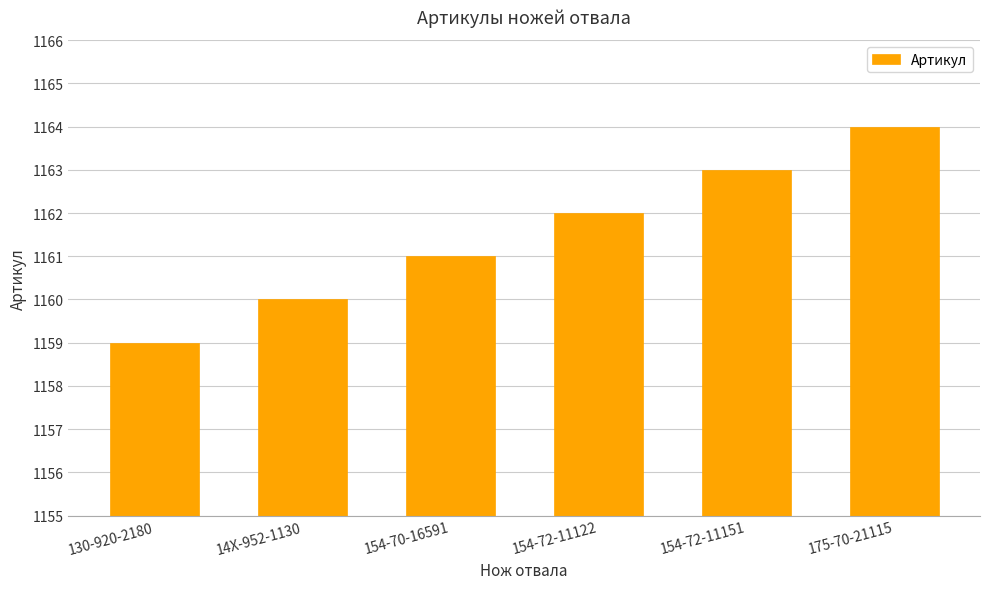

What position from the left is 154-72-11151?

5